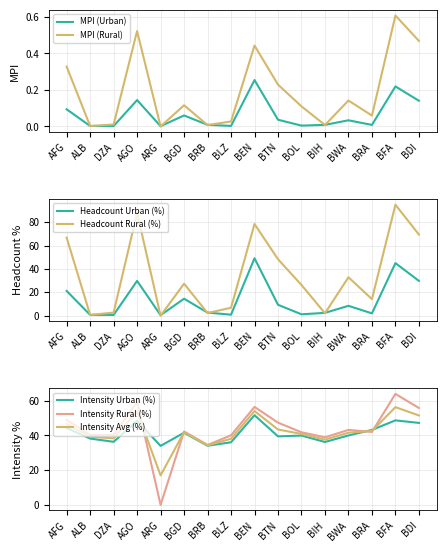

At which label is Intensity Rural (%) closest to 31?

BRB